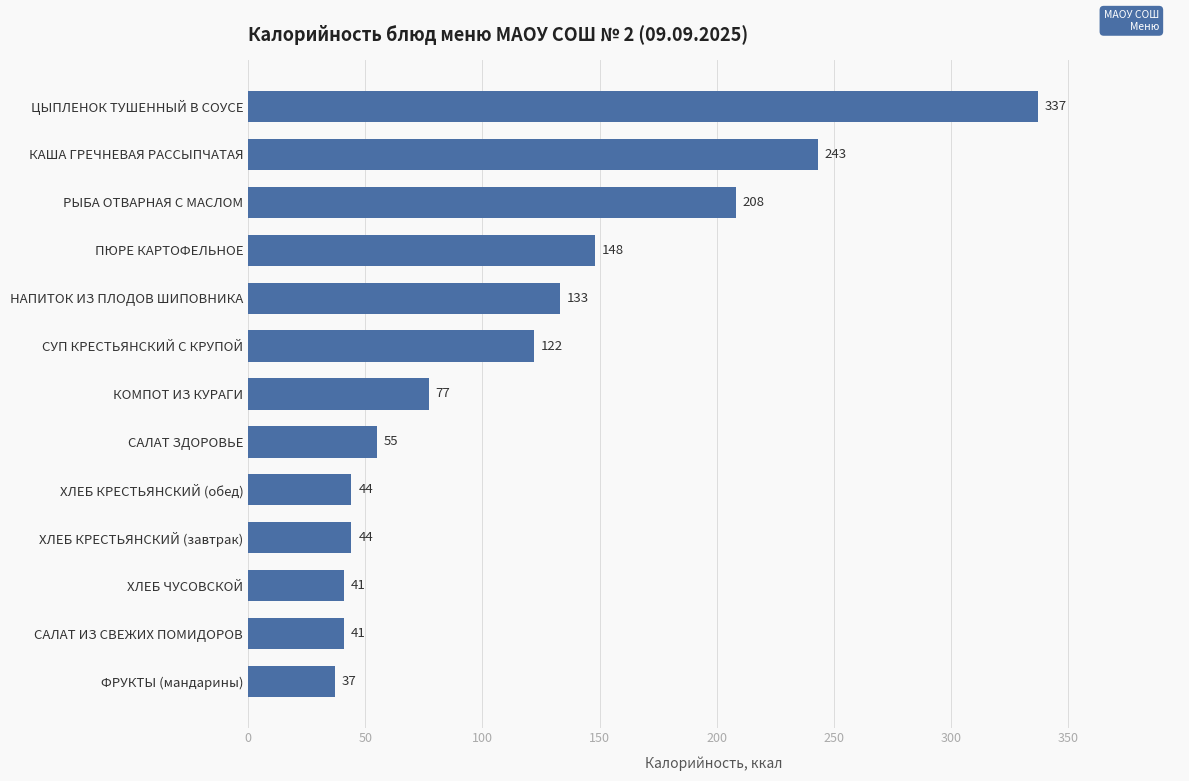

Which label corresponds to the largest value in the chart?

ЦЫПЛЕНОК ТУШЕННЫЙ В СОУСЕ